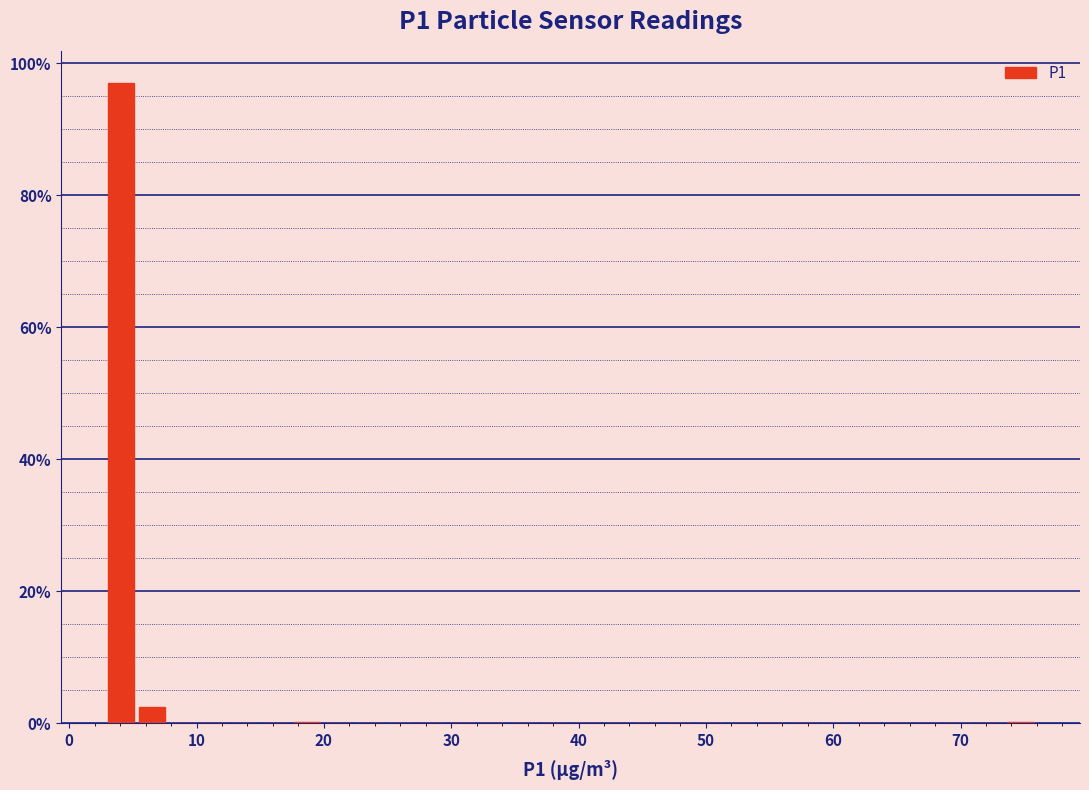

Around what value on the x-axis is the tallest bar? Give the approximate position of its centre, as read against the axis.

4